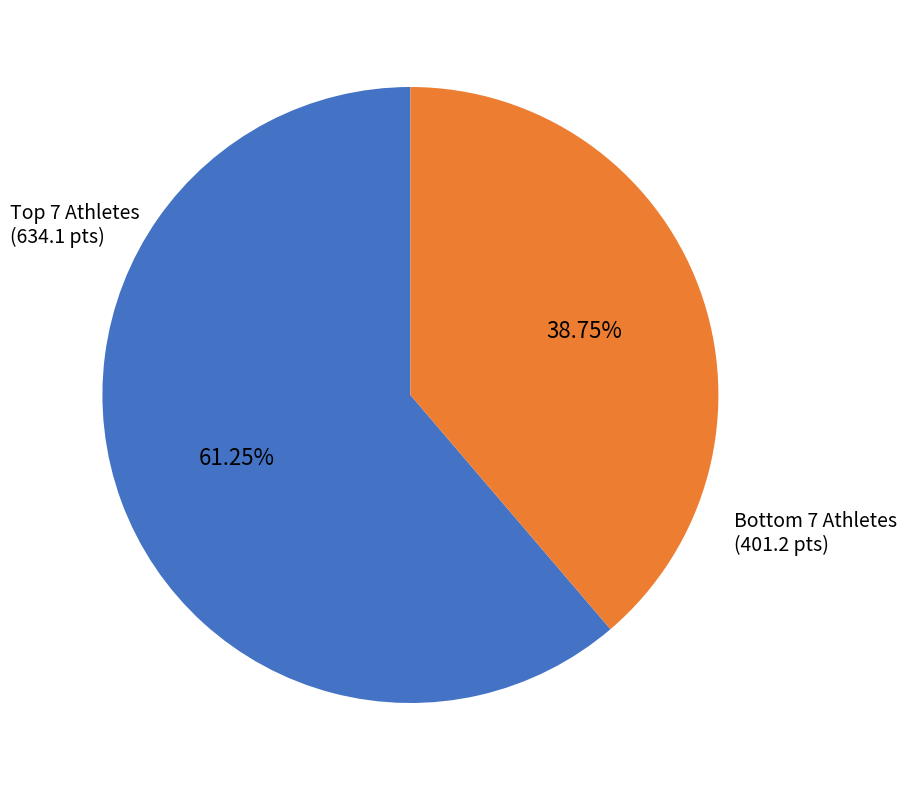

Is there a majority slice in this chart?

Yes